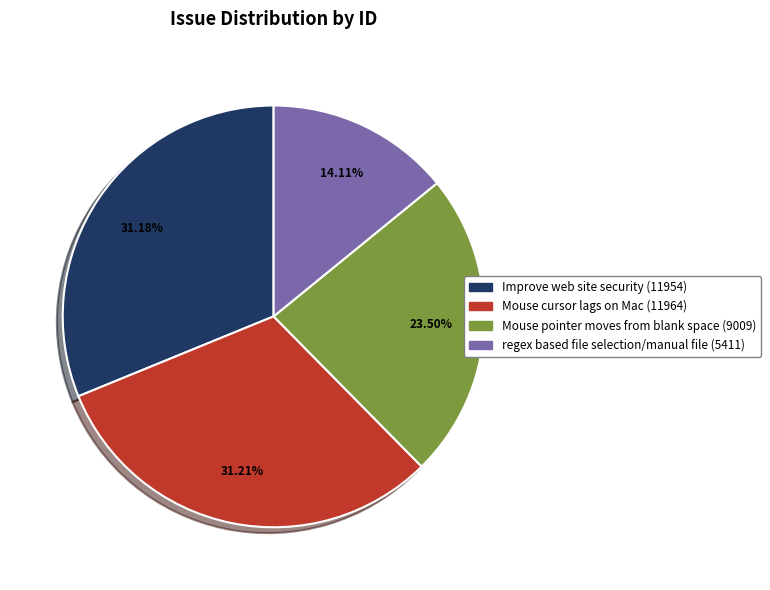

Does regex based file selection/manual file represent more than half of the total?

No